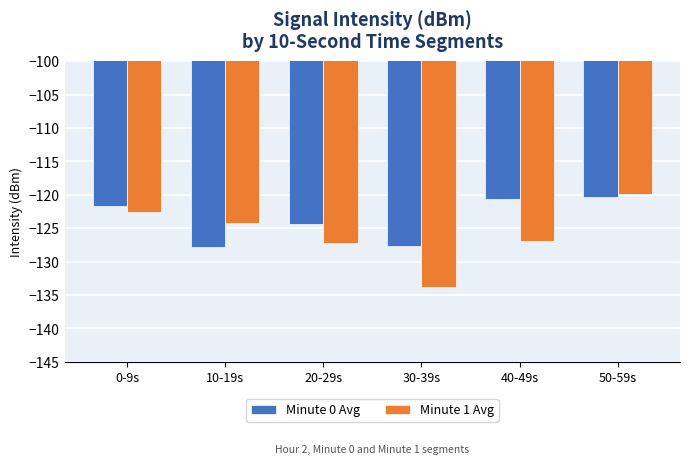

True or false: Minute 1 Avg has a value of -133.8 at 30-39s.

True